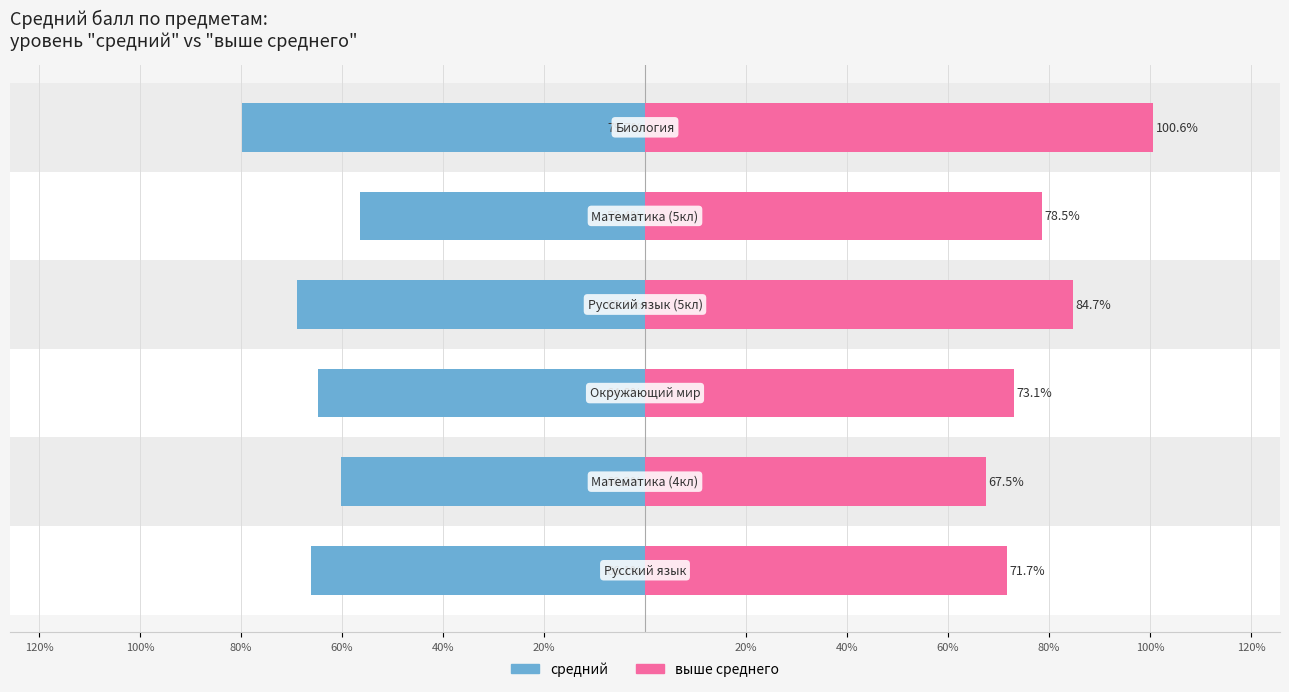

The value of средний at 100% is -79.7. True or false?

False